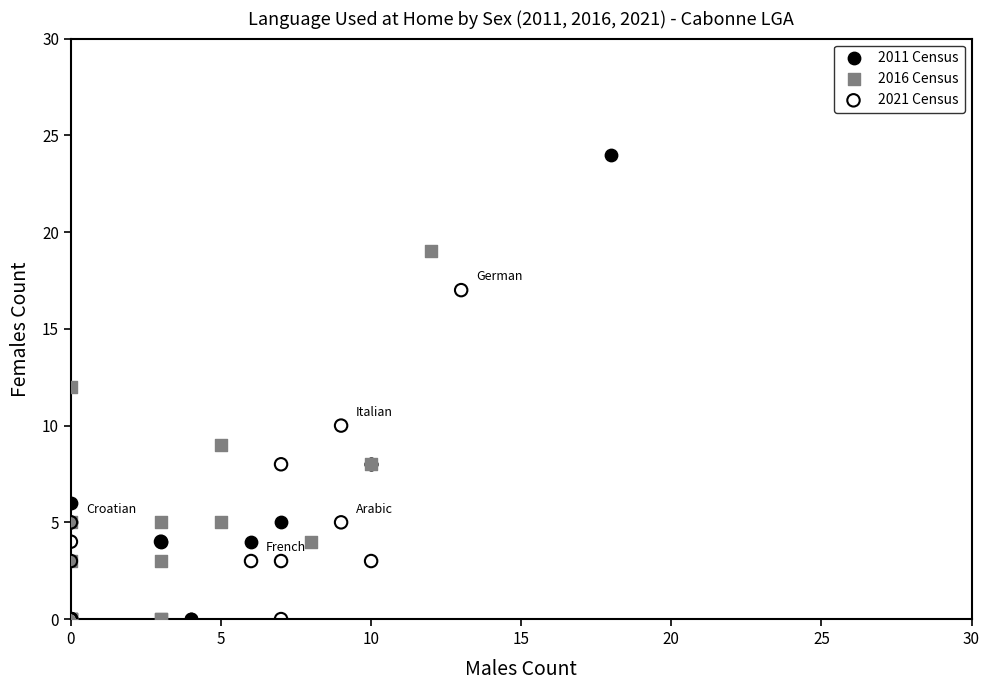

Which series has the largest Y range (max minus min)?

2011 Census